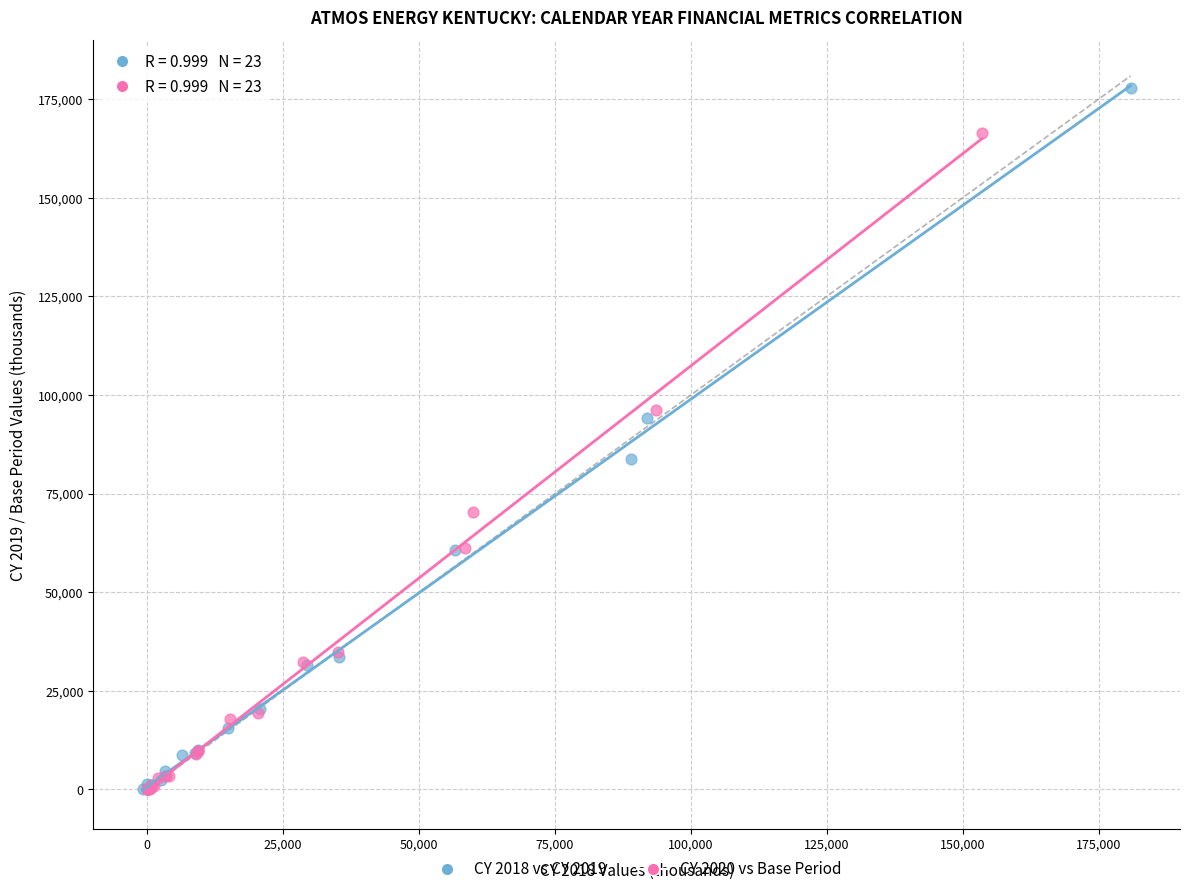

Which series contains the highest Y value?

CY 2018 vs CY 2019